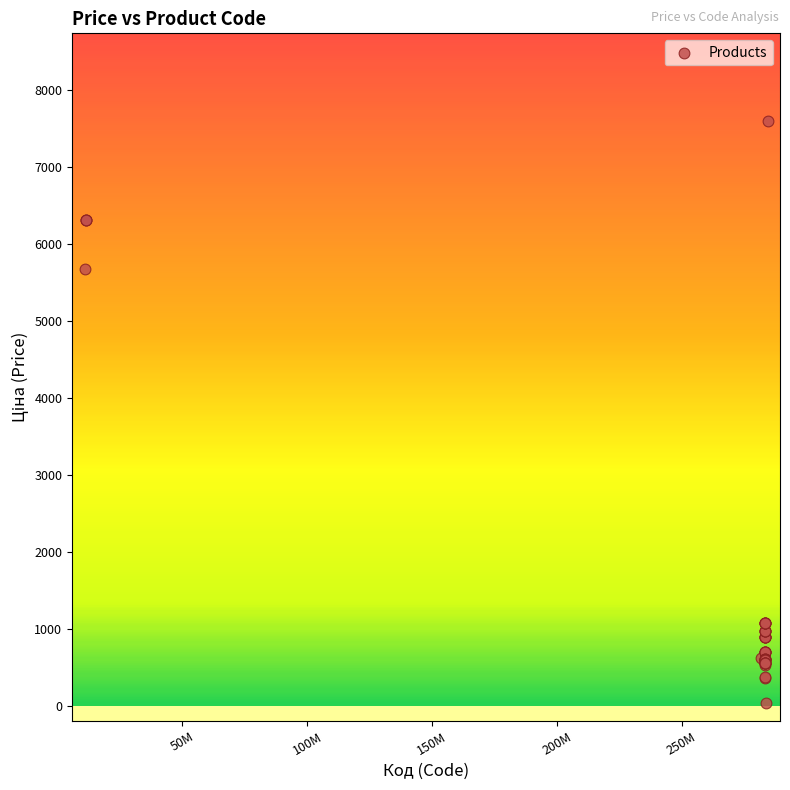

What Y value in the scatter plot is closest to 3814?

5673.8